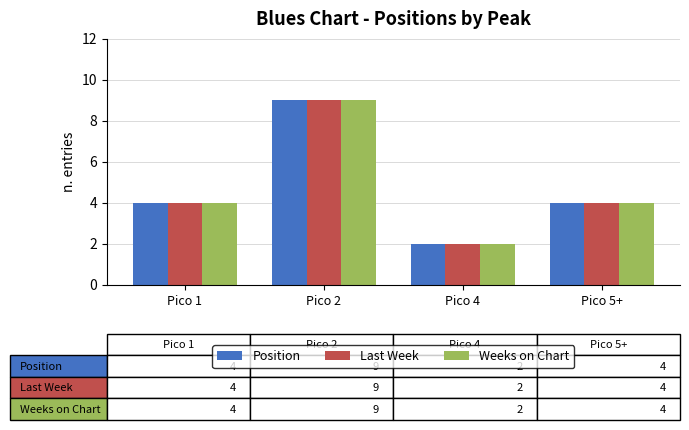

How many categories are shown in the chart?

4